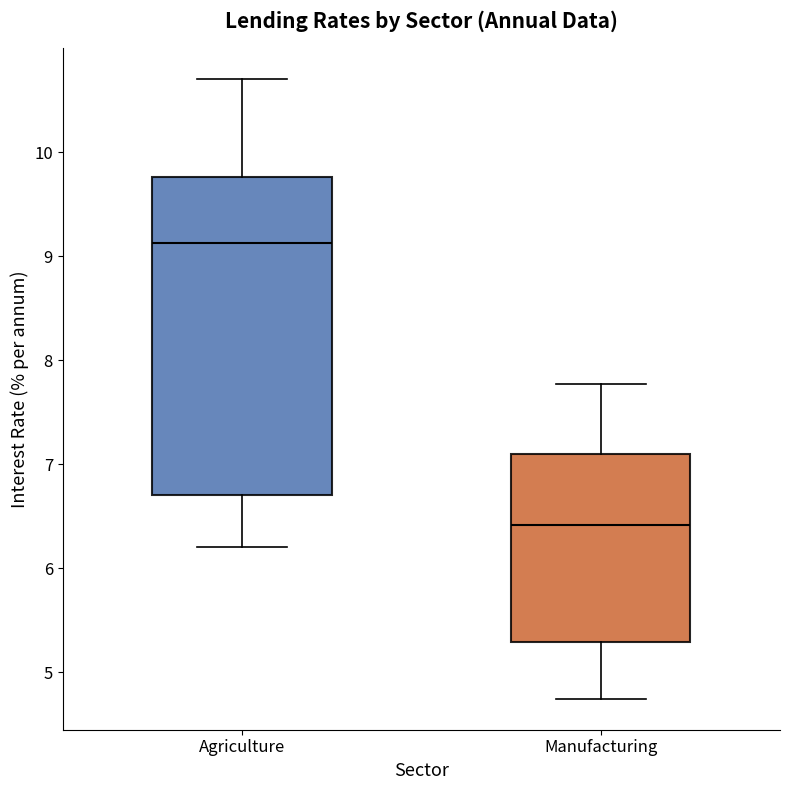

Reading left to right, transcribe this box plot: for each box, give where its median line is, the range the box spans, and where its two whiskers end, as read against the y-axis. The values are not printed on the chart, so give them approximately, as read against the axis.

Agriculture: median 9.1, box 6.7 to 9.8, whiskers 6.2 to 10.7
Manufacturing: median 6.4, box 5.3 to 7.1, whiskers 4.7 to 7.8